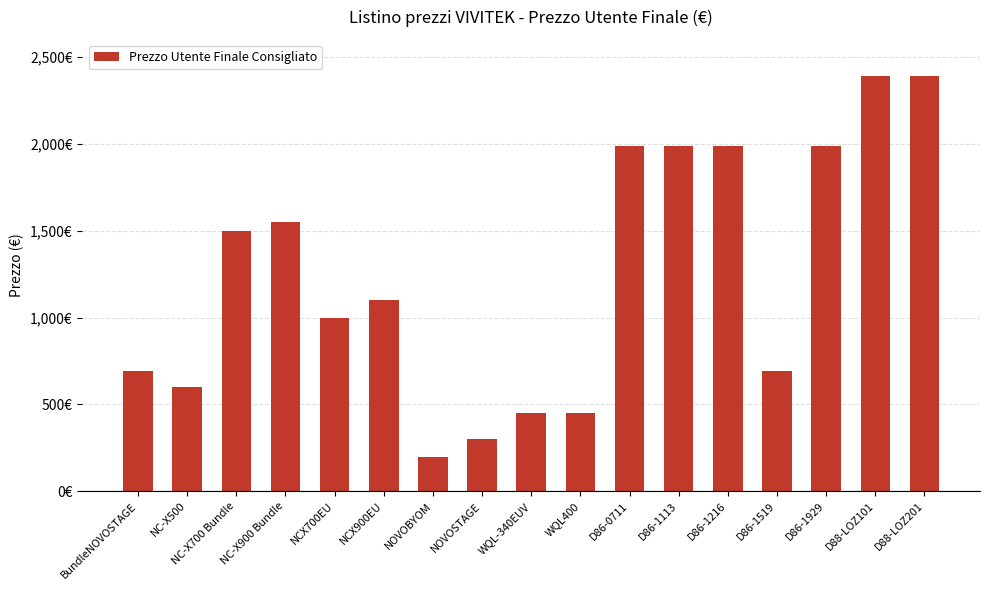

What is the sum of the values at D86-1216 and D86-1113?

3980